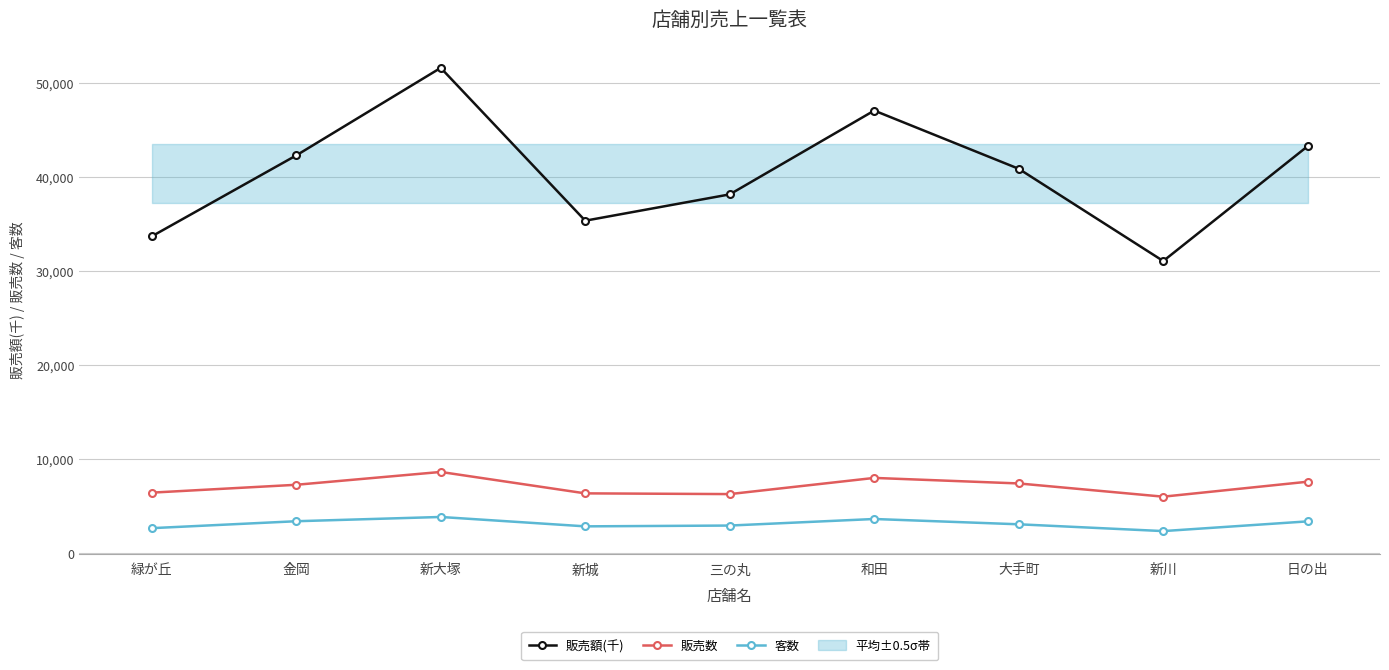

Where does the 販売額(千) series first go above 40875?

金岡